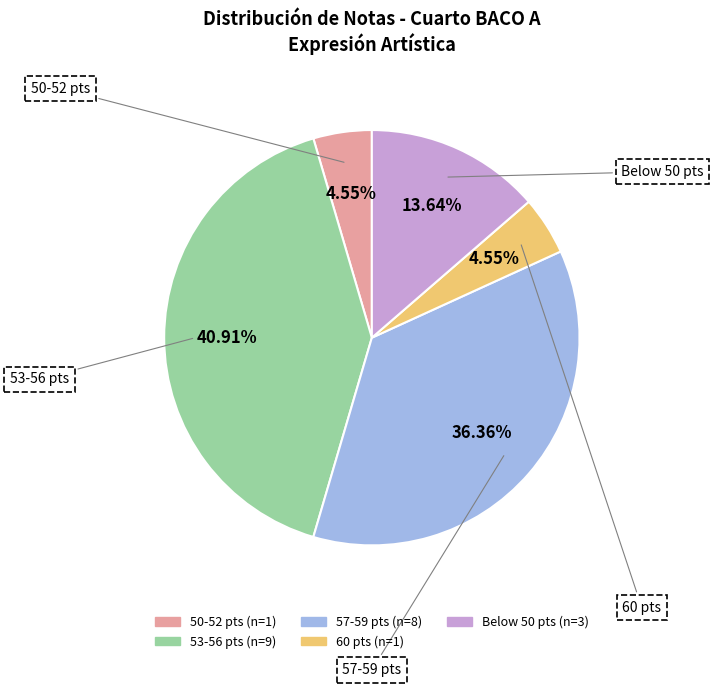

Does any single category account for the majority?

No